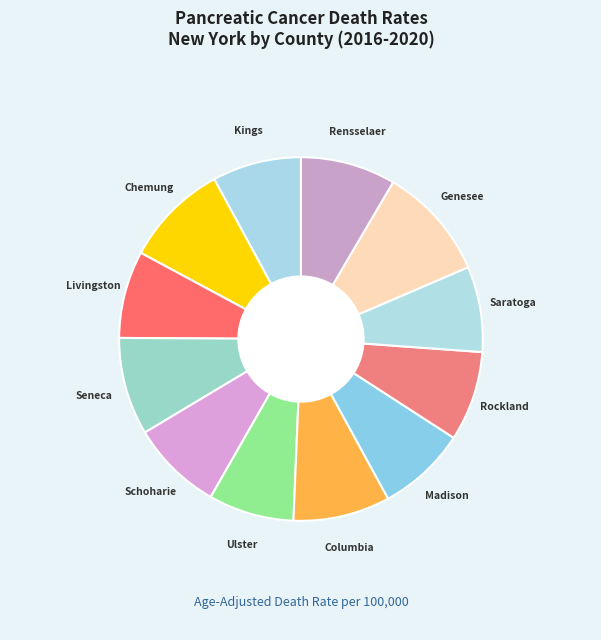

Which slice is the largest?

Genesee County